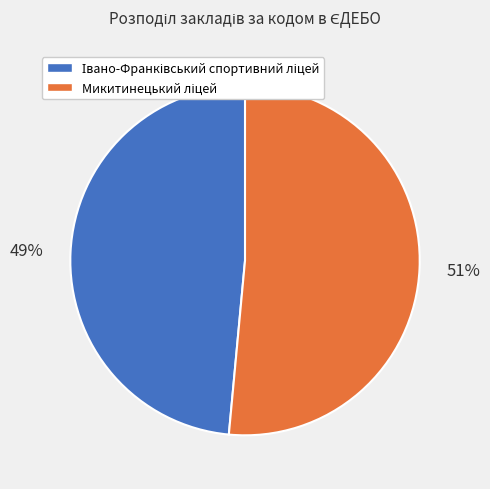

Is there any slice that represents more than half of the pie?

Yes